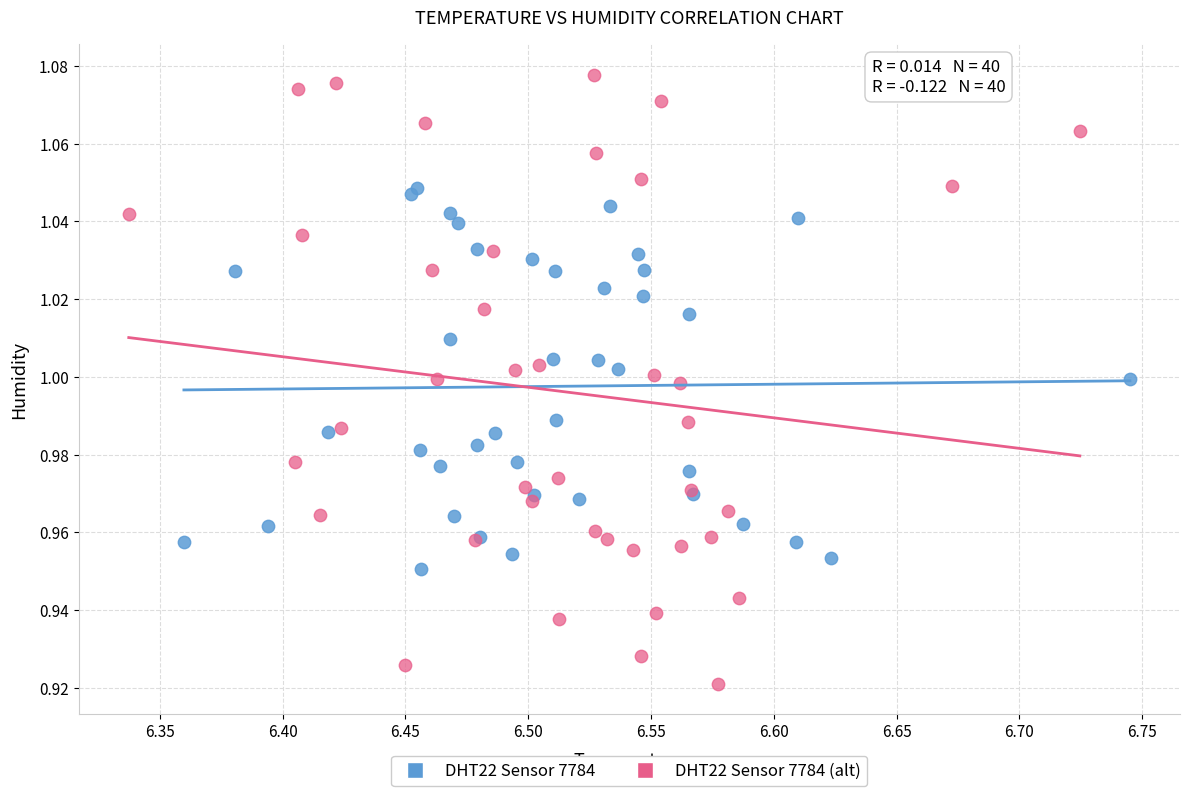

What are all the series names shown in the legend?

DHT22 Sensor 7784, DHT22 Sensor 7784 (alt)